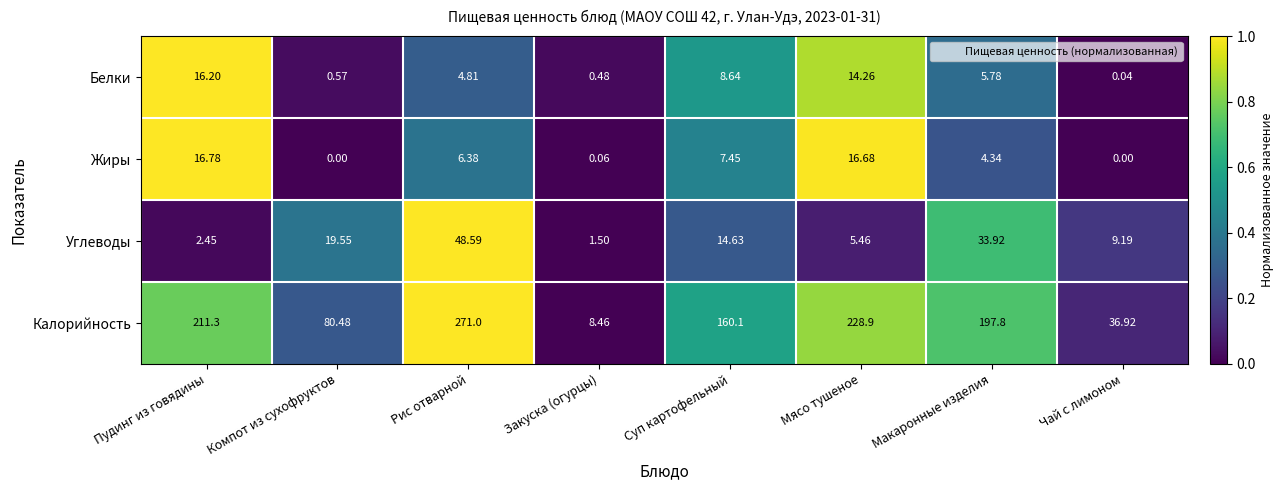

How many data points does each series have?

8